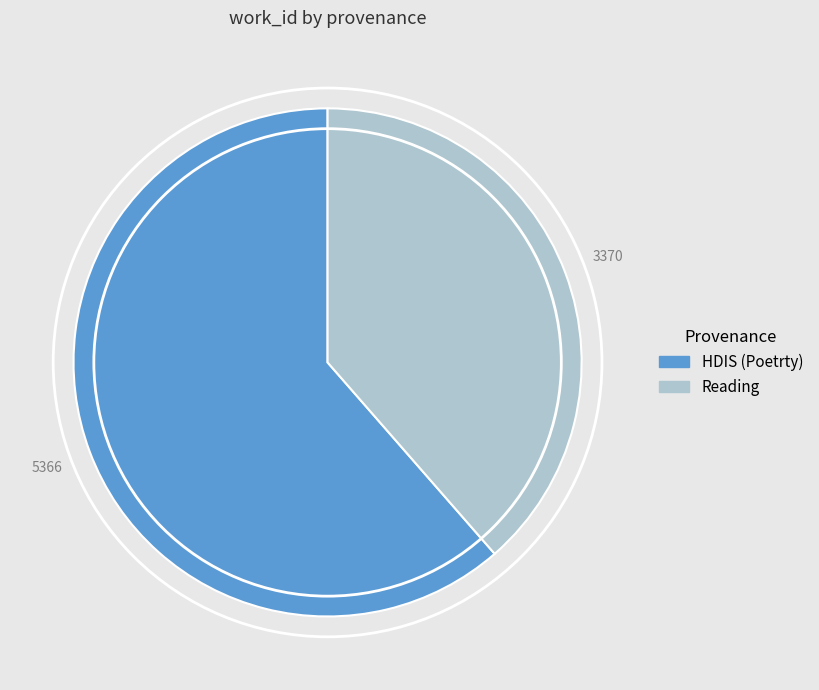

Between Reading and HDIS (Poetrty), which is larger?

HDIS (Poetrty)